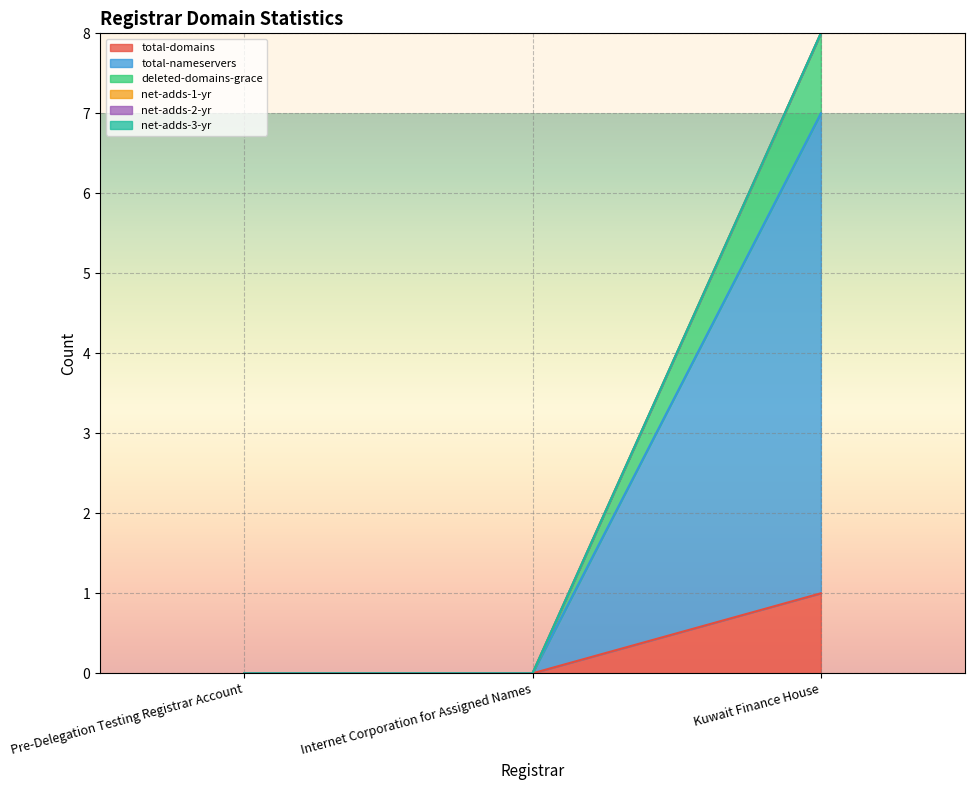

Which category has the lowest value across all series?

Pre-Delegation Testing Registrar Account